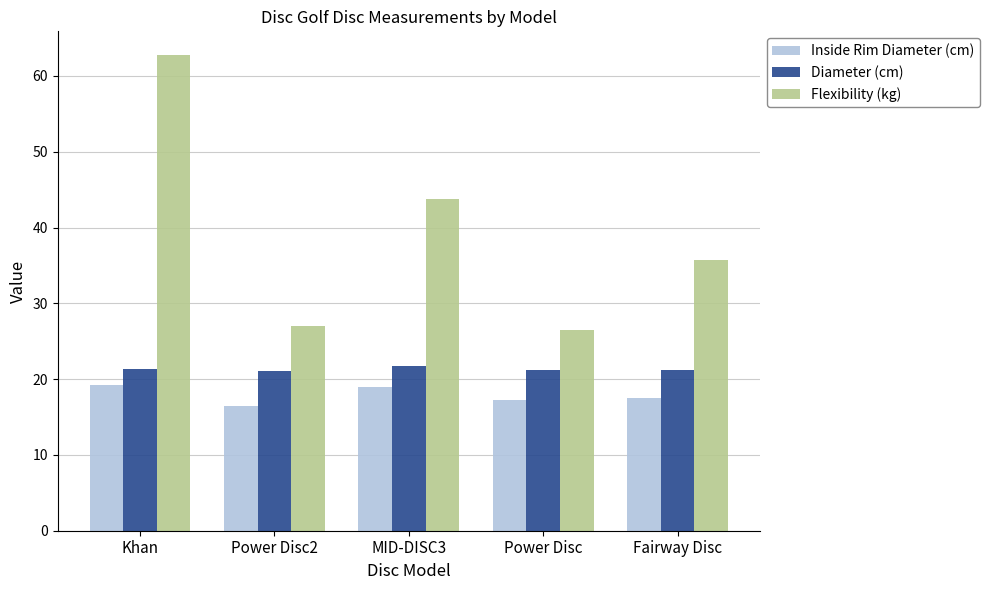

Which series has the largest range (max minus min)?

Flexibility (kg)